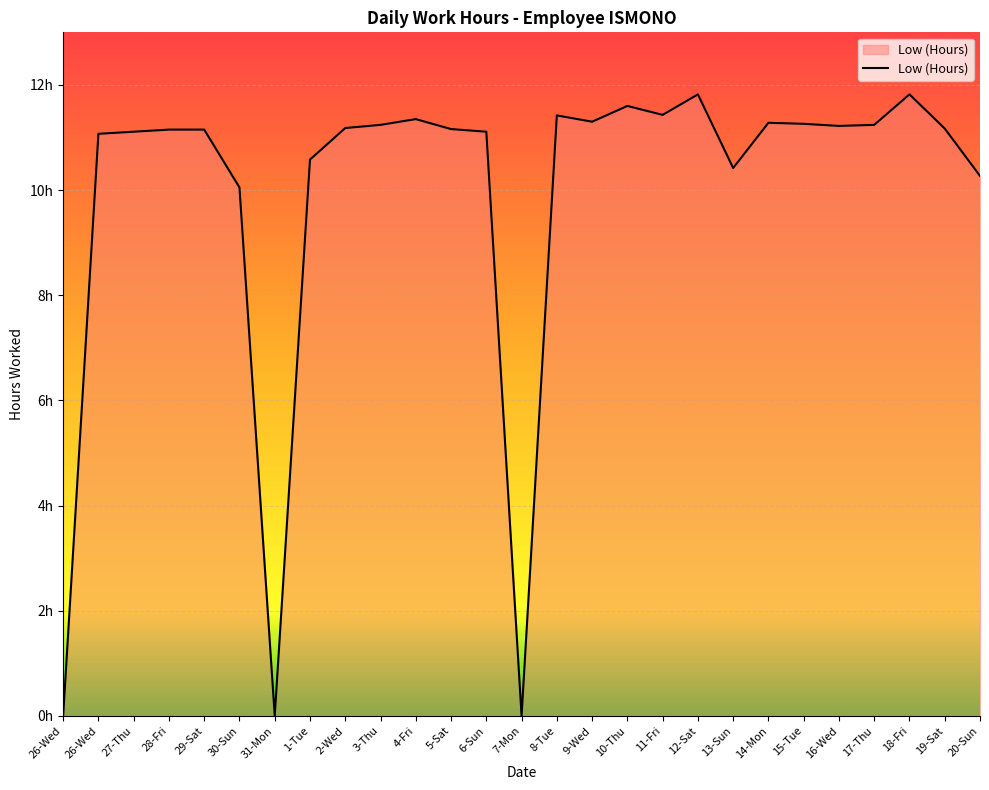

How many series are shown in this chart?

1